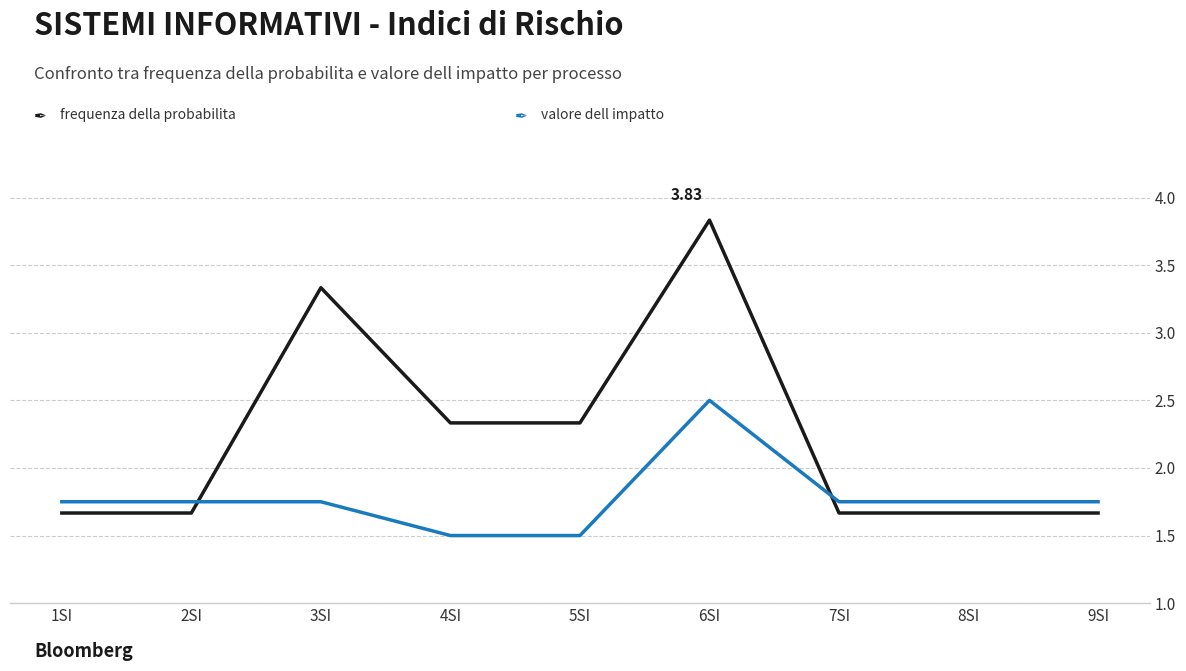

What is the spread (max minus min) of values at 5SI?

0.8